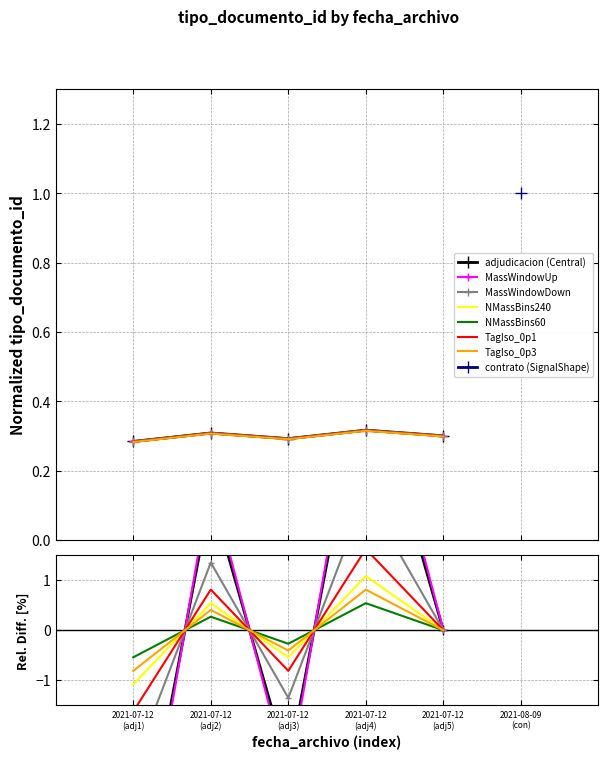

What is the value of the 5th point from the left?

0.3